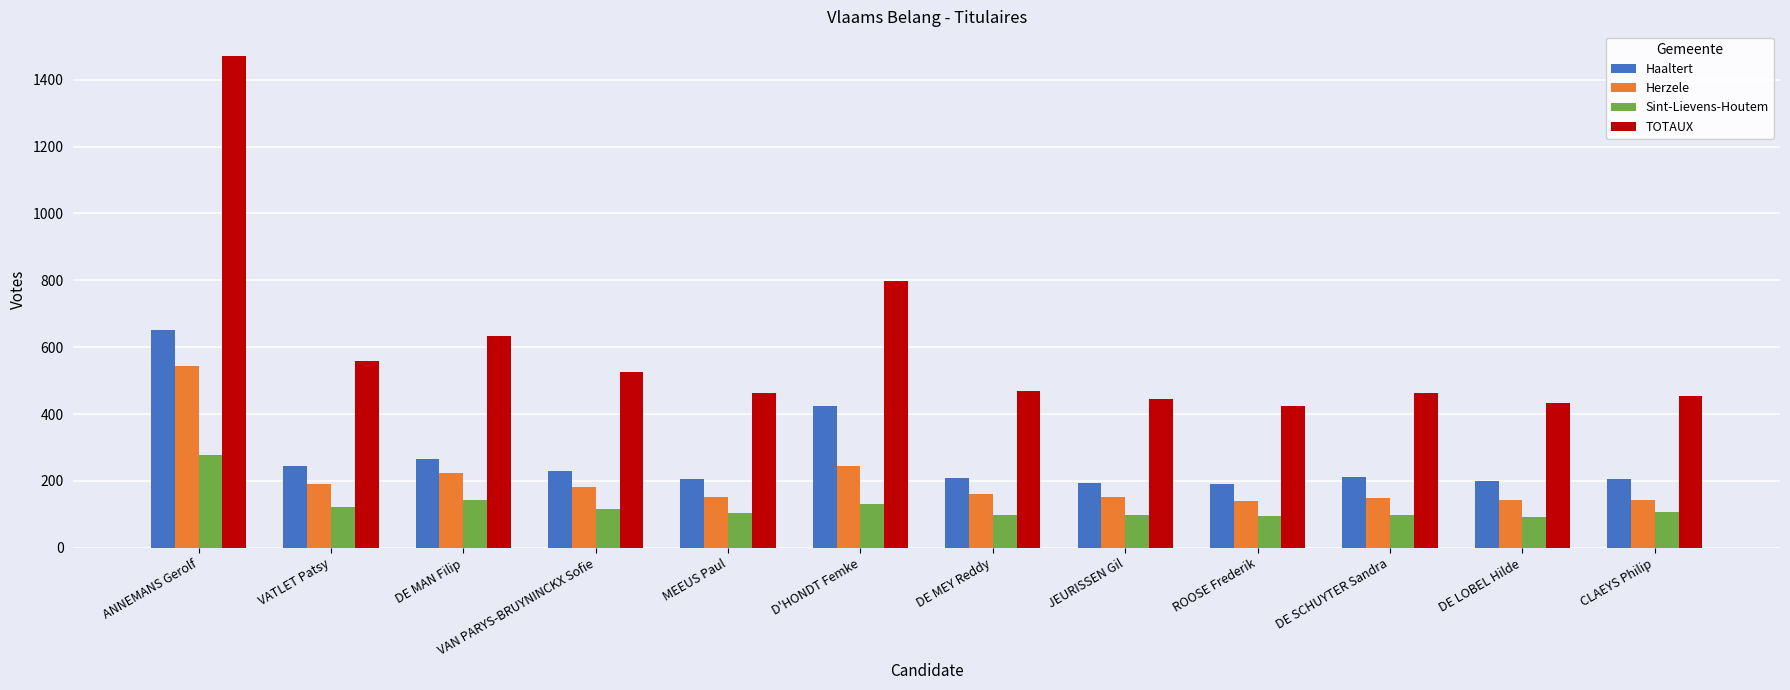

What is the label of the 5th bar from the left?

MEEUS Paul